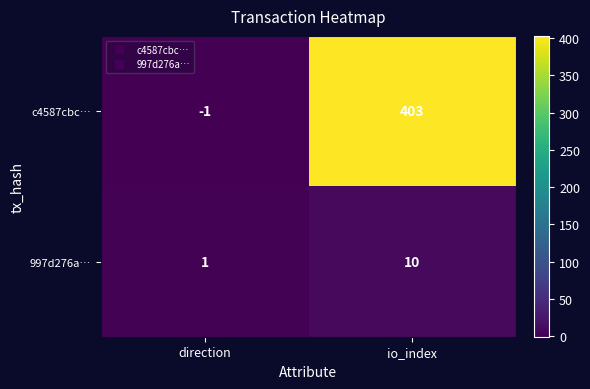

Rank the series by their maximum value, from lowest to highest.

997d276a…, c4587cbc…